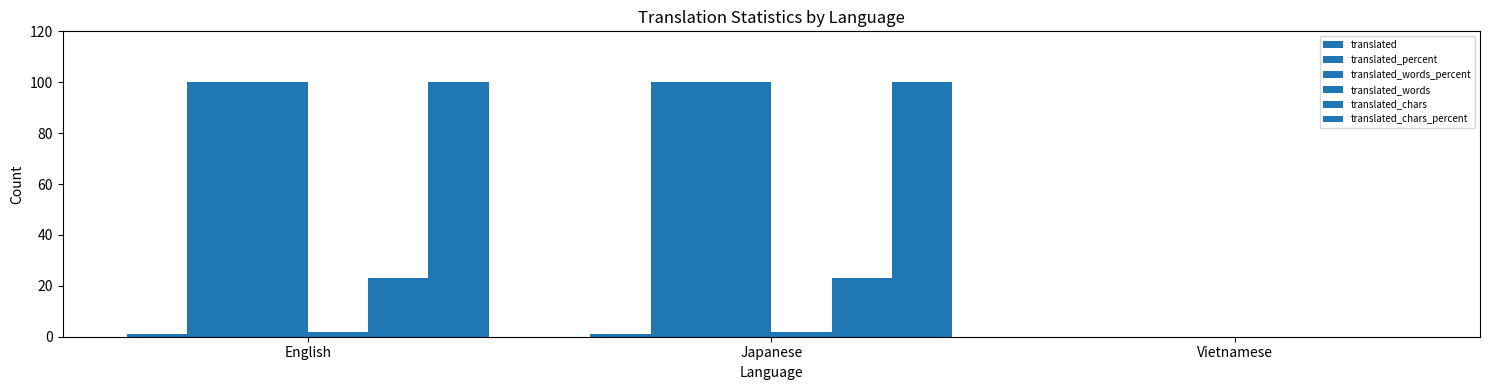

Count the number of data series in this chart.

6